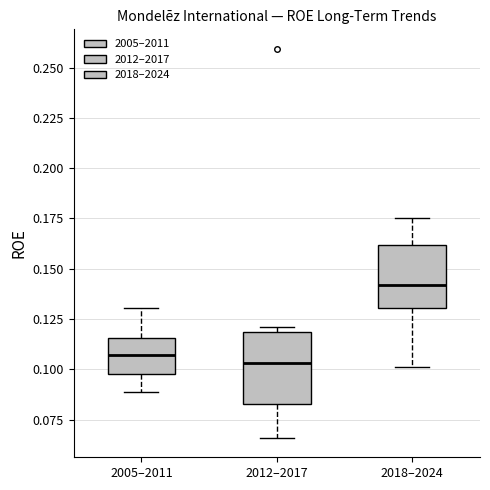

Which box's median line is the highest?

2018–2024